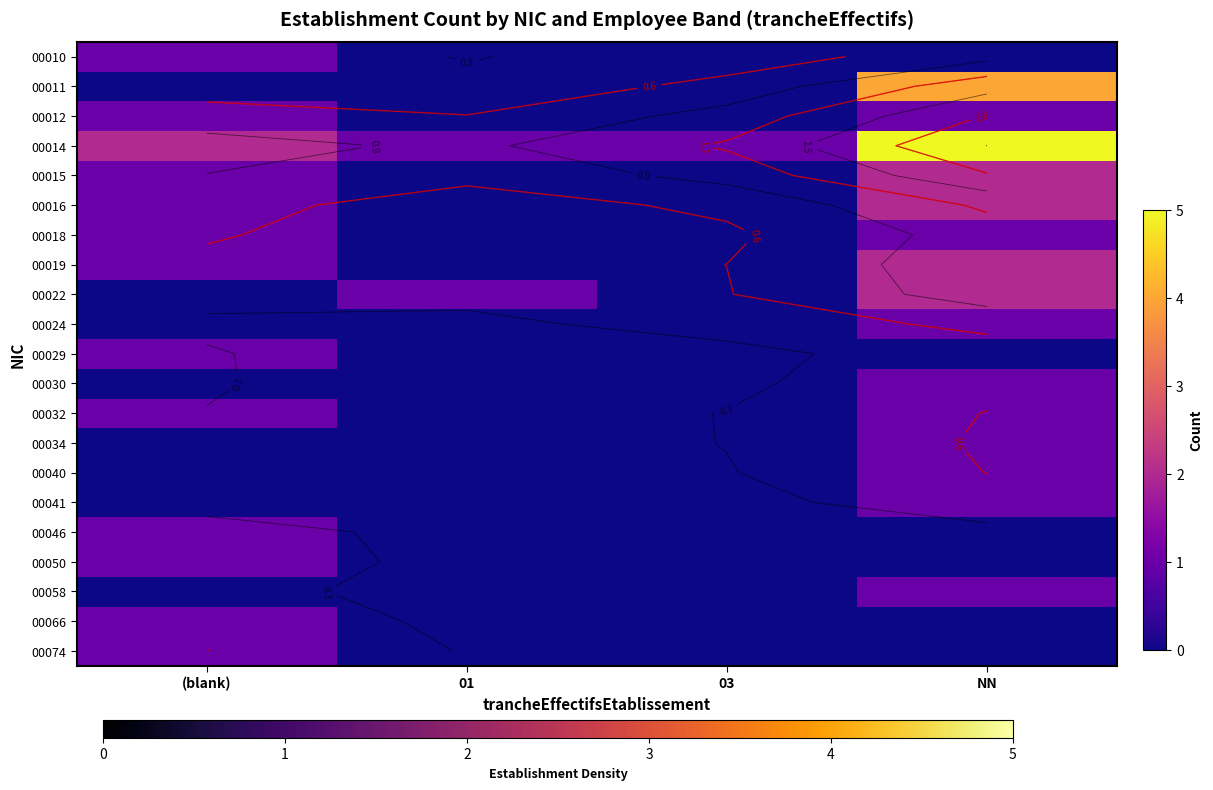

At how many categories does at least one series exceed 0?

4